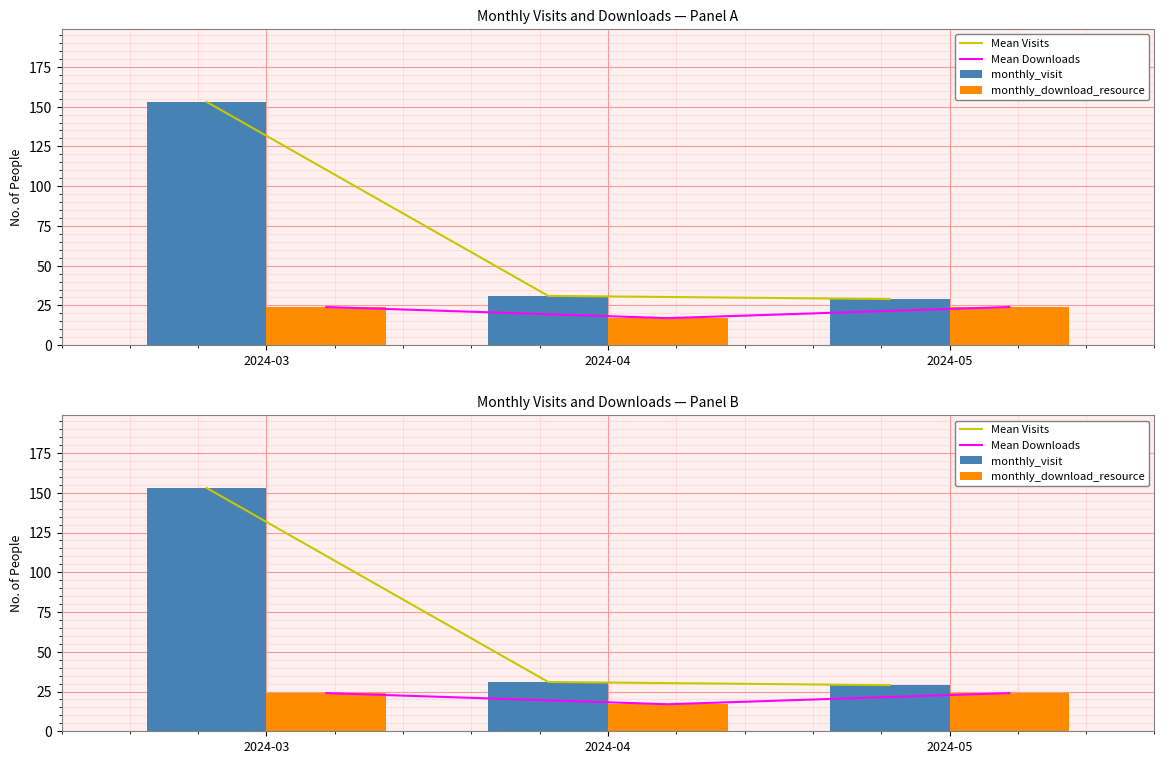

What is the average value of the monthly_download_resource series?

22